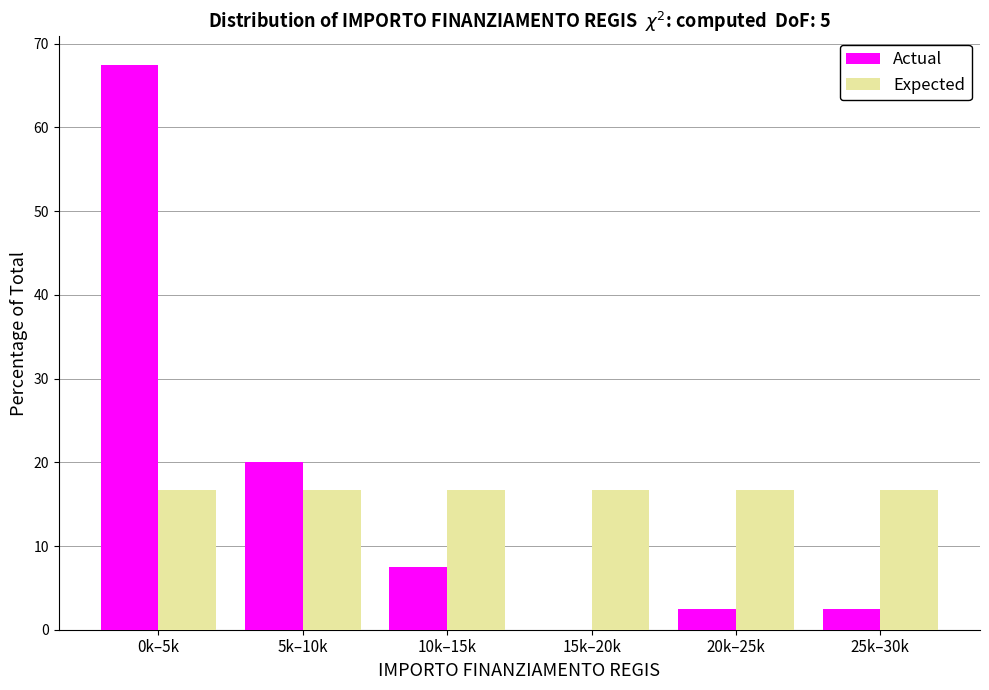

Reading right to left, what are all the values shown in this chart?

Actual: 25k–30k=2.5	20k–25k=2.5	15k–20k=0.0	10k–15k=7.5	5k–10k=20.0	0k–5k=67.5
Expected: 25k–30k=16.7	20k–25k=16.7	15k–20k=16.7	10k–15k=16.7	5k–10k=16.7	0k–5k=16.7